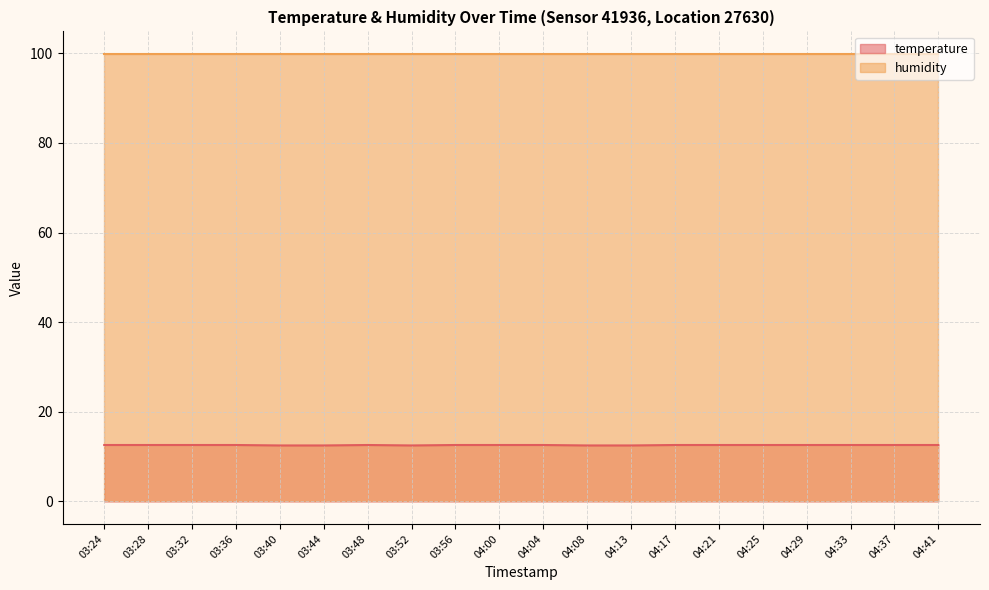

Rank the categories by value from highest to lowest.

03:24, 03:28, 03:32, 03:36, 03:48, 03:56, 04:00, 04:04, 04:17, 04:21, 04:25, 04:29, 04:33, 04:37, 04:41, 03:40, 03:44, 03:52, 04:08, 04:13